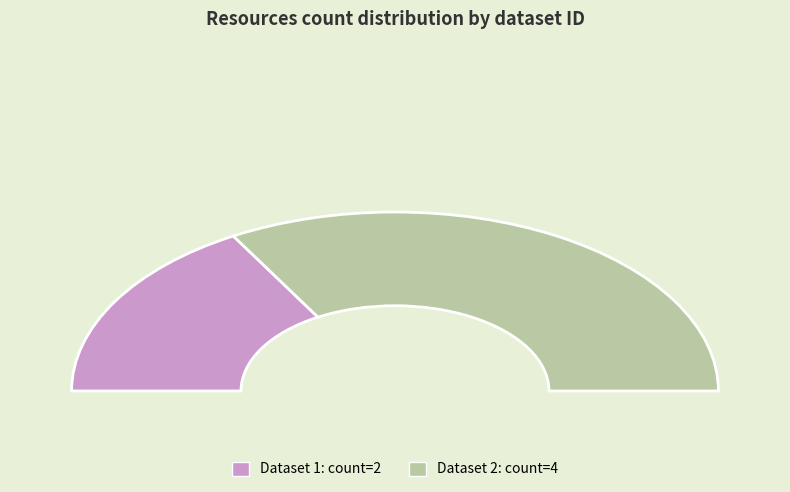

Does 5b03f6dec8d8c922a24afa4d account for over 50% of the chart?

Yes